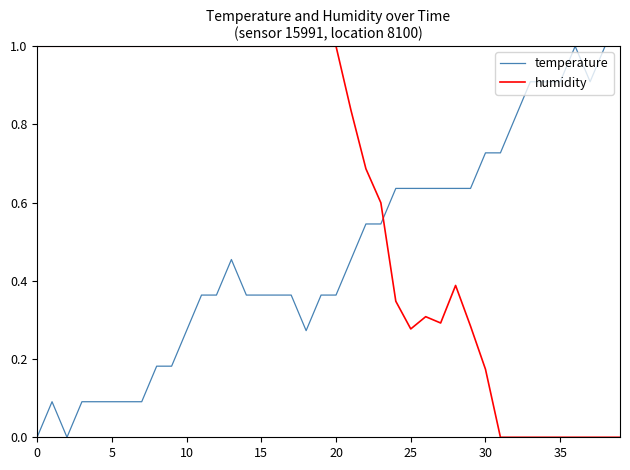

Rank the series by their average value, from lowest to highest.

temperature, humidity